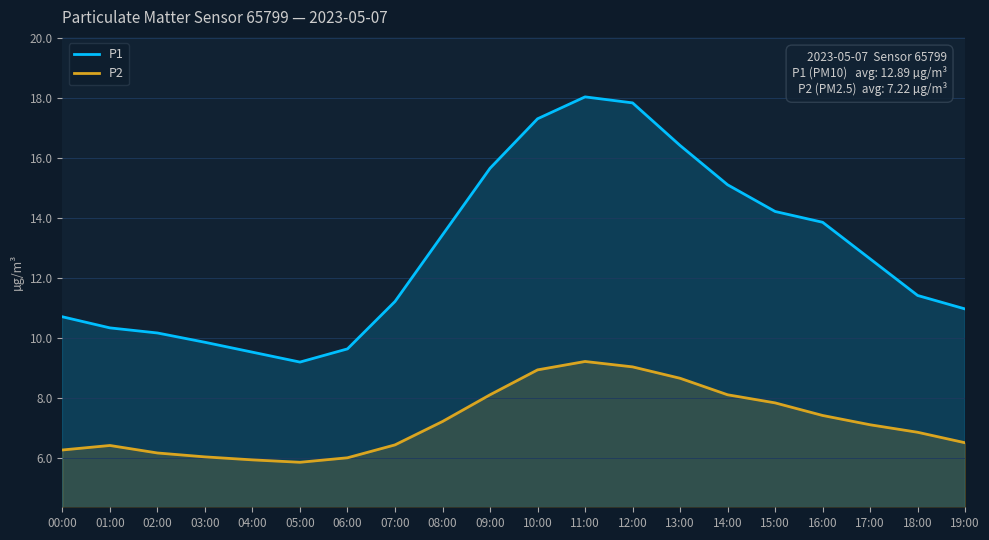

How many lines are shown in the chart?

2